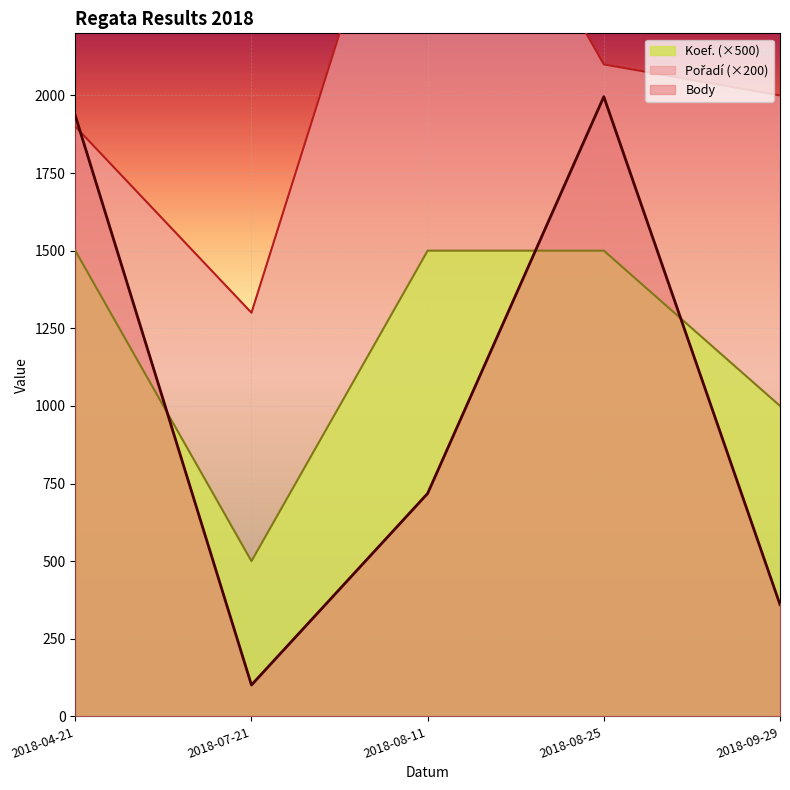

Which series has the largest range (max minus min)?

Body